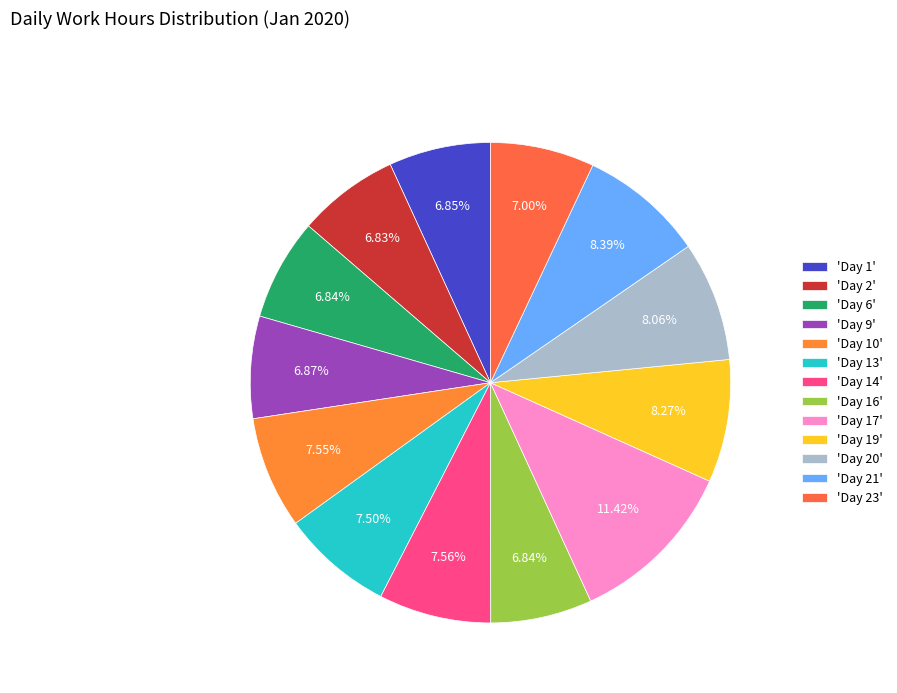

To the nearest percent, what is the average slice percentage?

8%